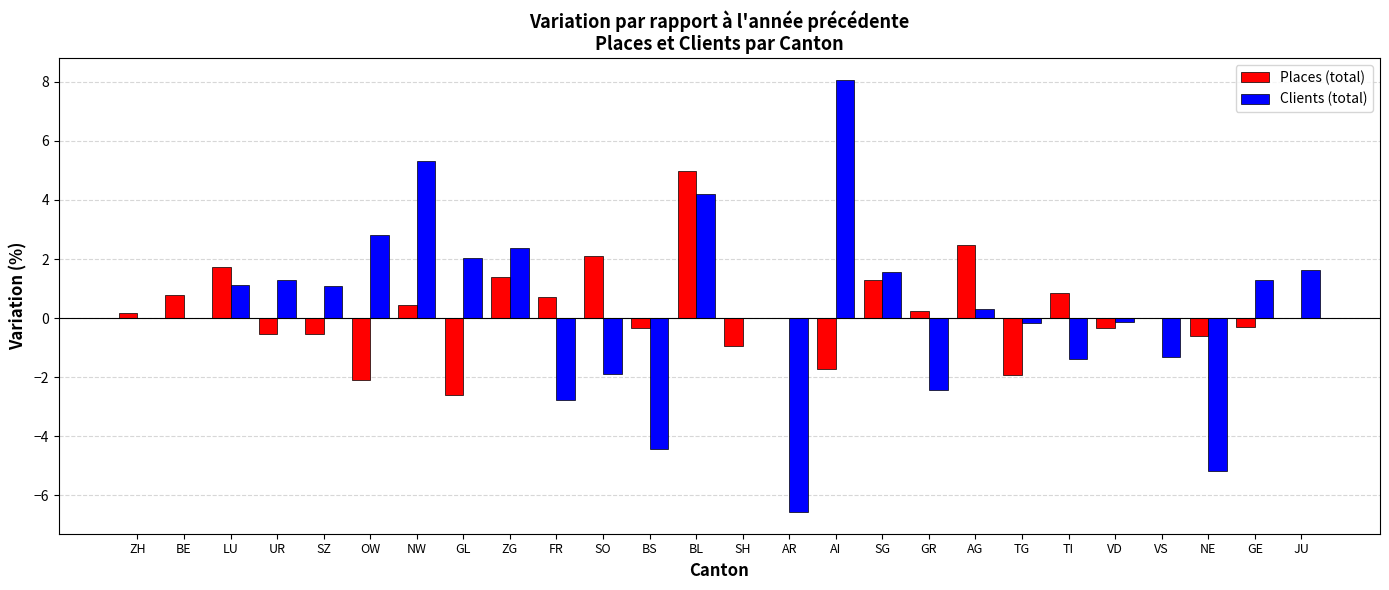

What are all the series names shown in the legend?

Places (total), Clients (total)